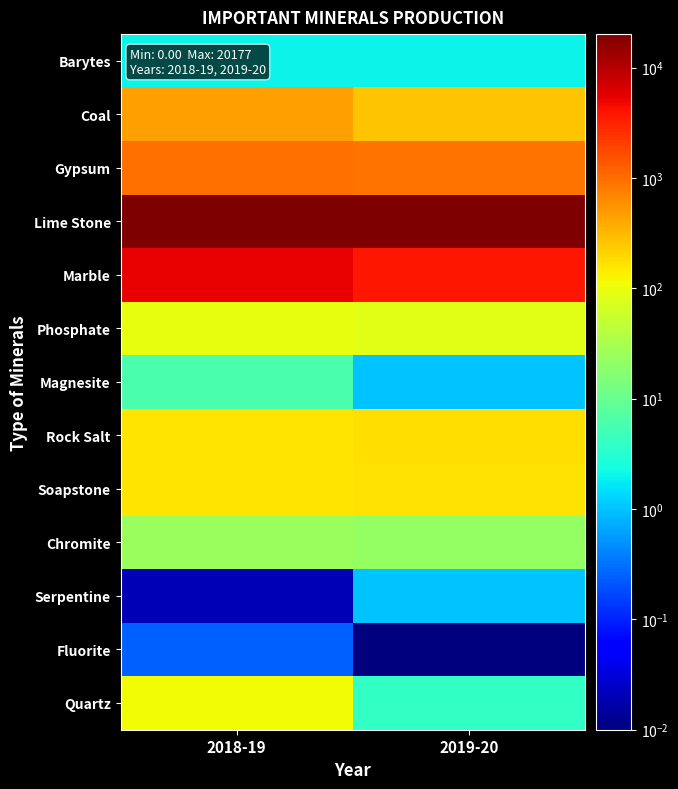

Which has a higher value, 2019-20 or 2018-19?

2019-20